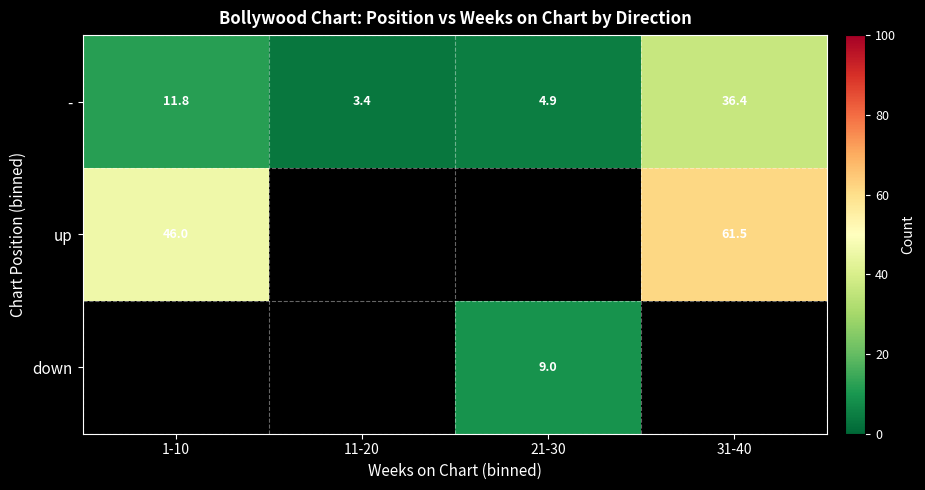

Is it true that up equals 46.0 at 1-10?

True